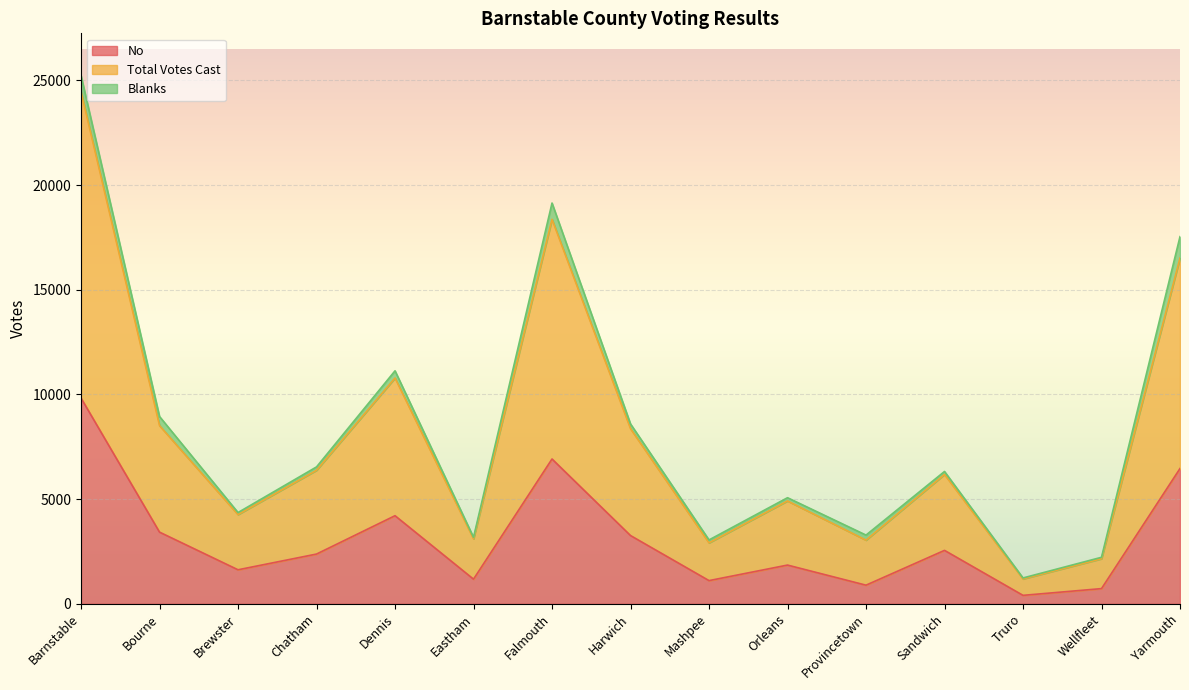

What is the difference between the second highest and second lowest values in the Total Votes Cast series?

16920